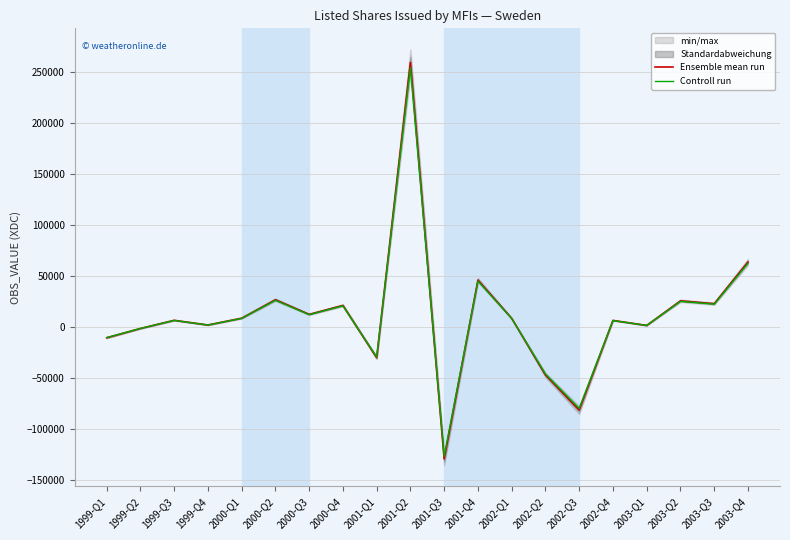

At which label does Controll run reach its minimum?

2001-Q3